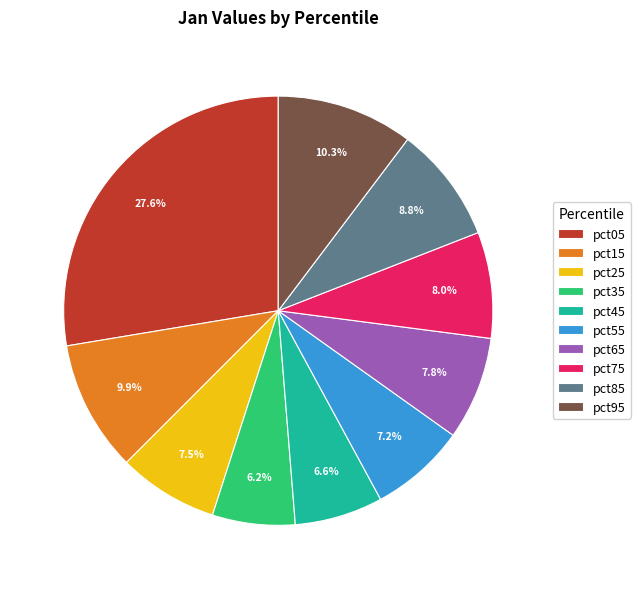

Is the sum of pct25 and pct95 greater than half?

No